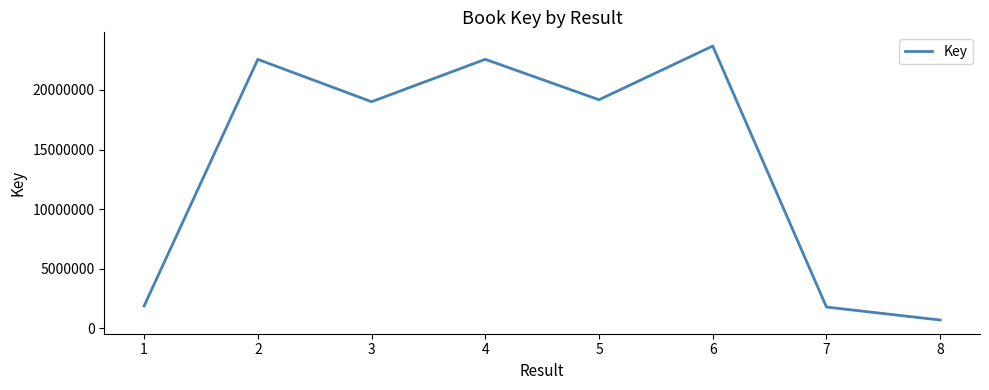

What is the difference between the values at 6 and 3?

4669361